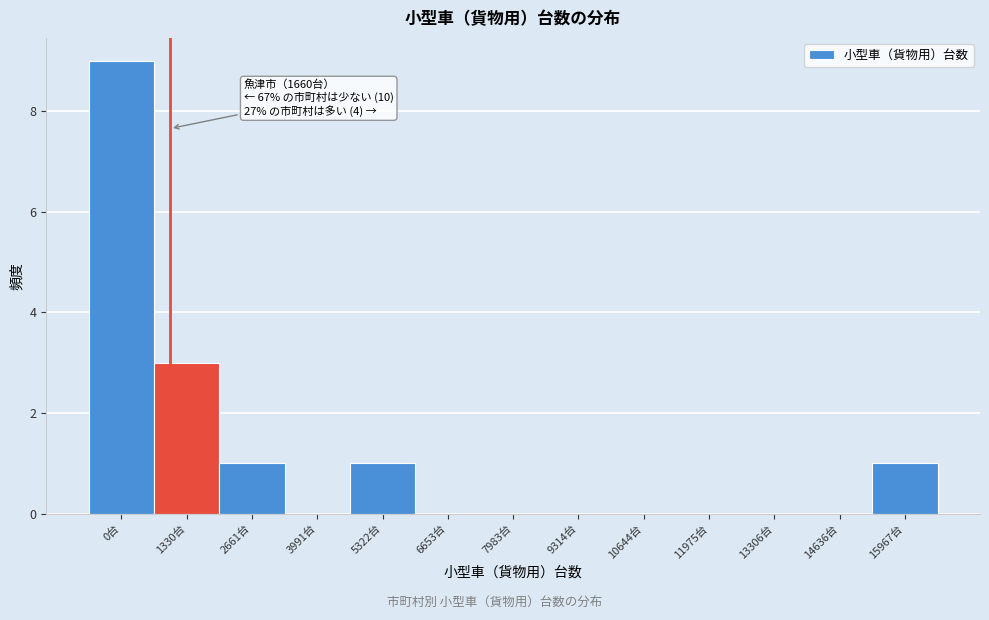

Reading left to right, transcribe all the data shown in this chart.

0台=9	1330台=3	2661台=1	3991台=0	5322台=1	6653台=0	7983台=0	9314台=0	10644台=0	11975台=0	13306台=0	14636台=0	15967台=1